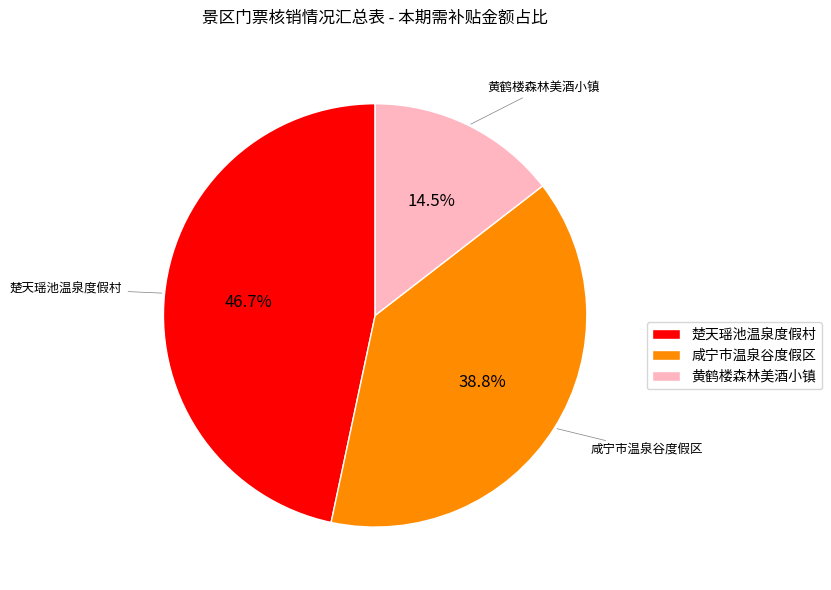

What is the smallest slice in the pie chart?

黄鹤楼森林美酒小镇